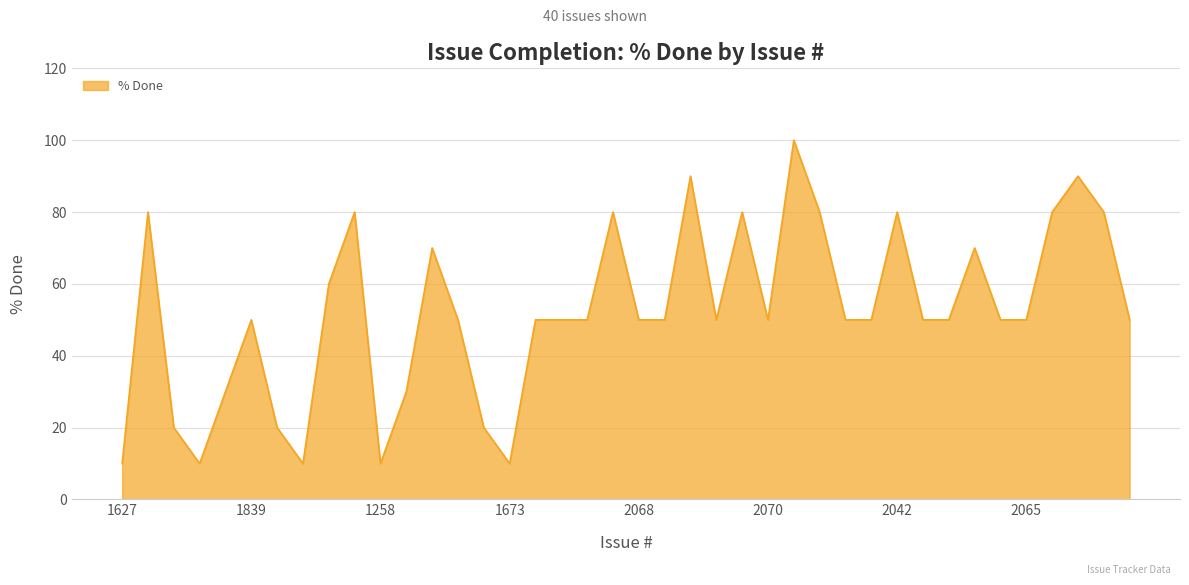

What is the difference between the maximum and minimum values?

90